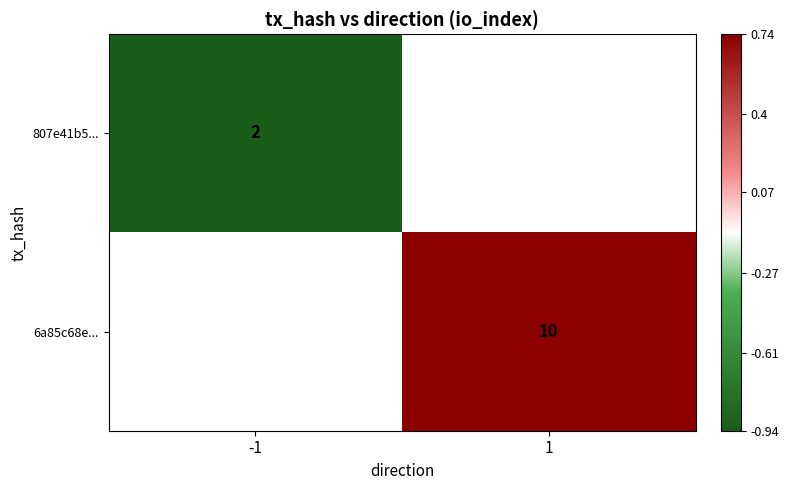

List the series in order of their overall mean, lowest first.

807e41b5..., 6a85c68e...